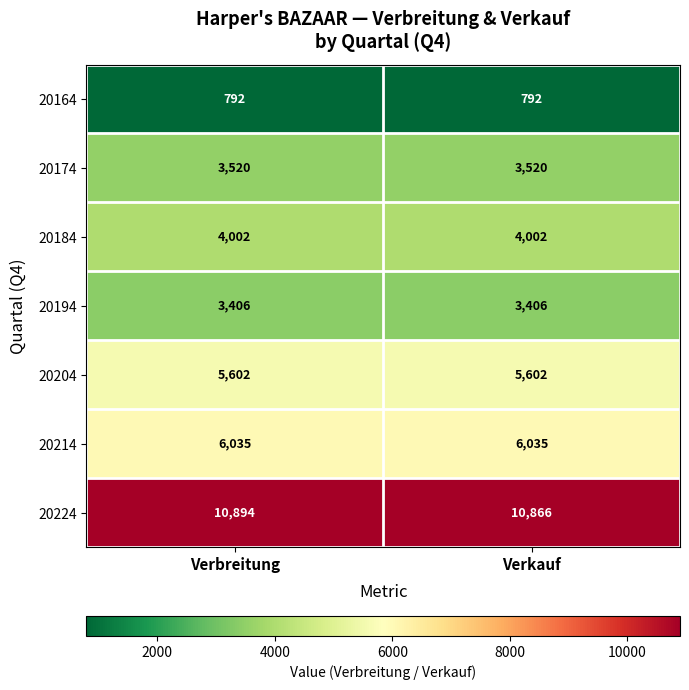

What is the average value of the 20184 series?

4002